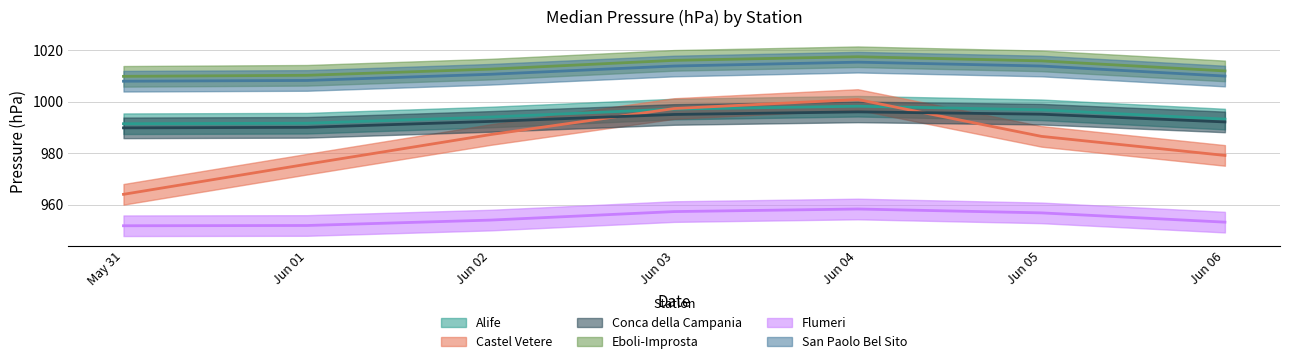

True or false: San Paolo Bel Sito has a value of 1010.6 at Jun 02.

True